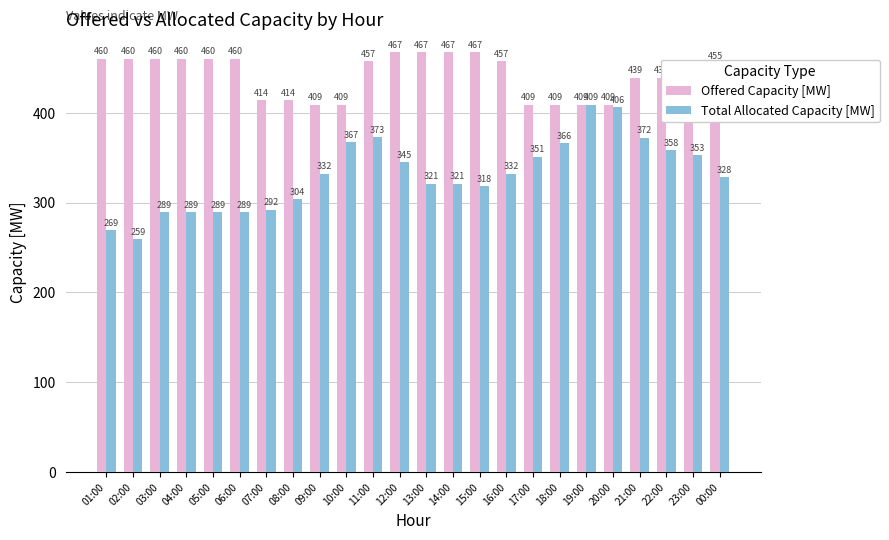

What is the average value of the Offered Capacity [MW] series?

442